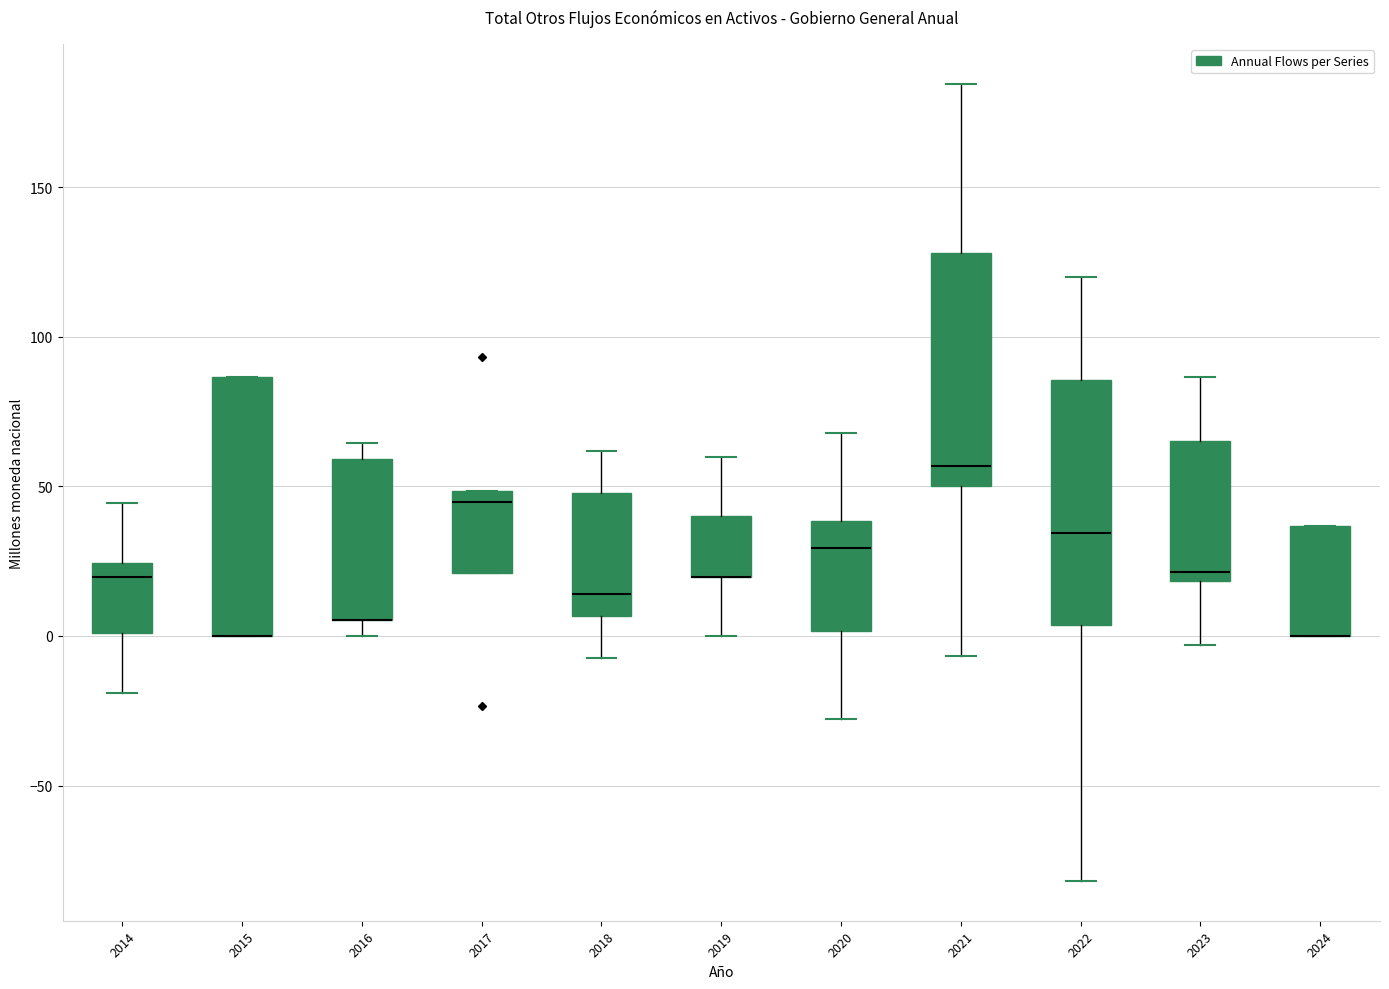

Reading left to right, transcribe this box plot: for each box, give where its median line is, the range the box spans, and where its two whiskers end, as read against the y-axis. The values are not printed on the chart, so give them approximately, as read against the axis.

2014: median 20, box 0 to 25, whiskers -20 to 45
2015: median 0 (drawn on the box's lower edge), box 0 to 85, whiskers 0 to 85
2016: median 5 (drawn on the box's lower edge), box 5 to 60, whiskers 0 to 65
2017: median 45, box 20 to 50, whiskers 20 to 50
2018: median 15, box 5 to 50, whiskers -5 to 60
2019: median 20 (drawn on the box's lower edge), box 20 to 40, whiskers 0 to 60
2020: median 30, box 0 to 40, whiskers -30 to 70
2021: median 55, box 50 to 130, whiskers -5 to 185
2022: median 35, box 5 to 85, whiskers -80 to 120
2023: median 20 (just above the box's lower edge), box 20 to 65, whiskers -5 to 85
2024: median 0 (drawn on the box's lower edge), box 0 to 35, whiskers 0 to 35